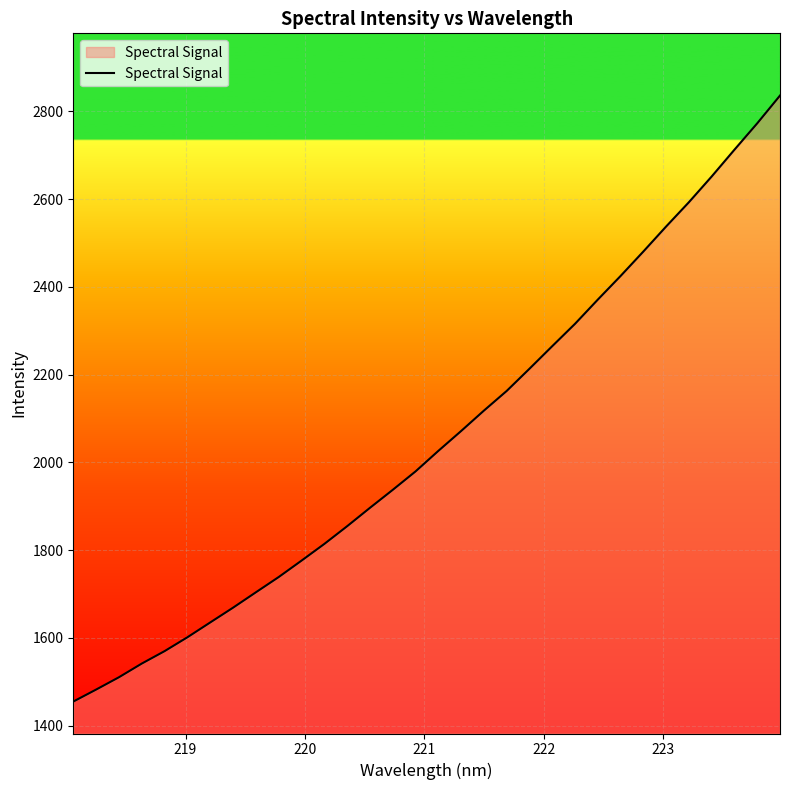

Does the chart have visible grid lines?

Yes